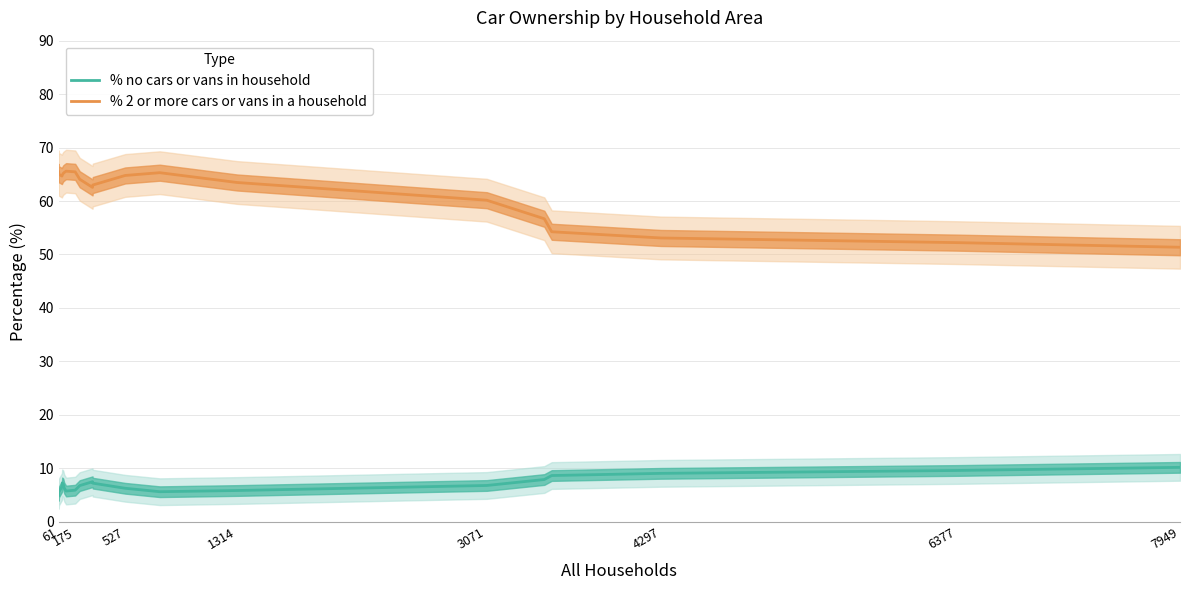

The % no cars or vans in household series shows 8.7 at 175. True or false?

False